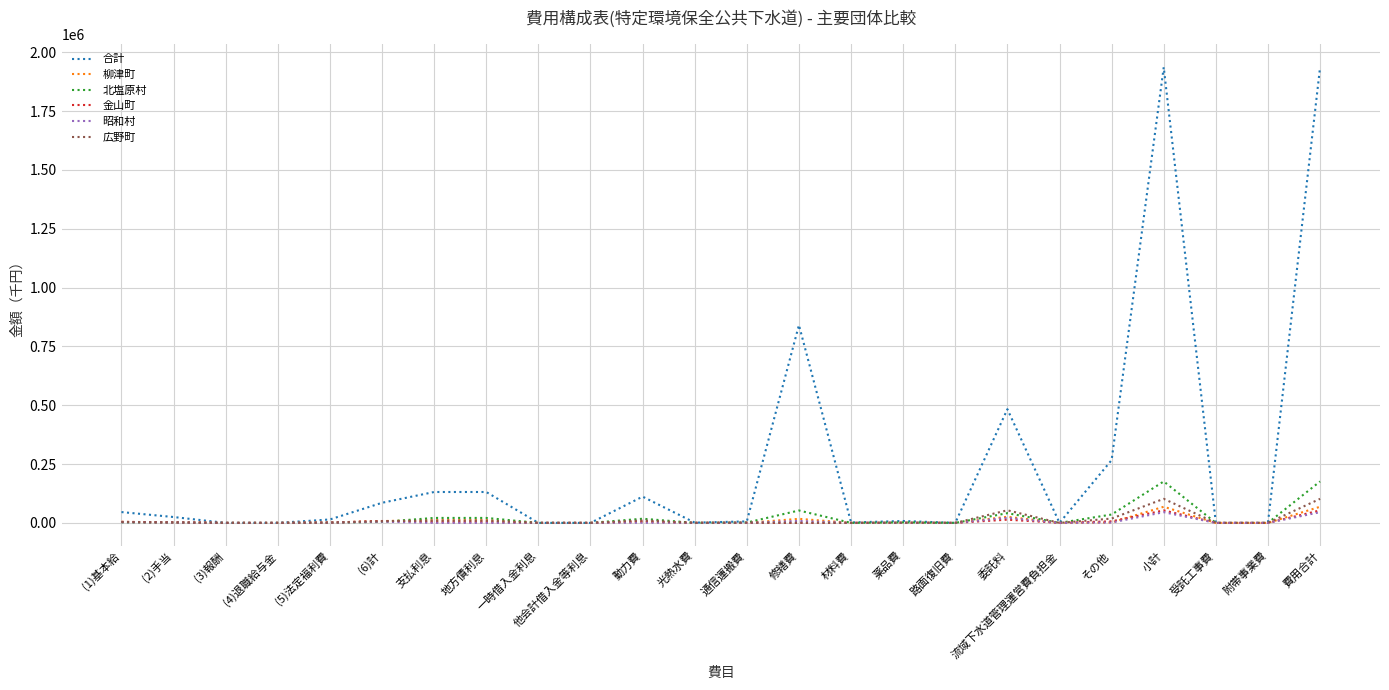

Is it true that 北塩原村 equals 0 at 路面復旧費?

True